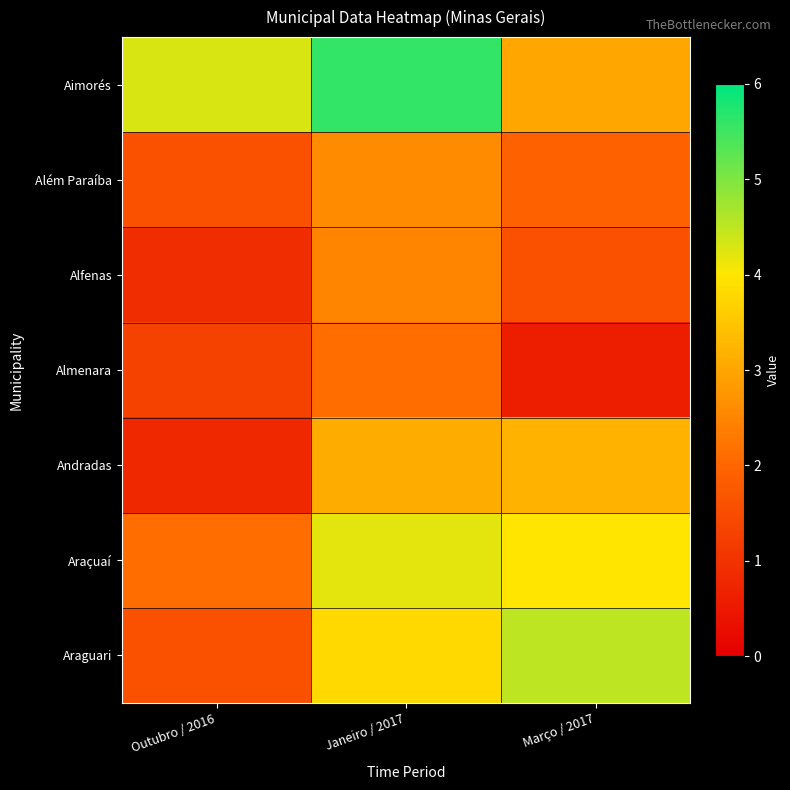

Which series has the widest spread of values?

Araguari